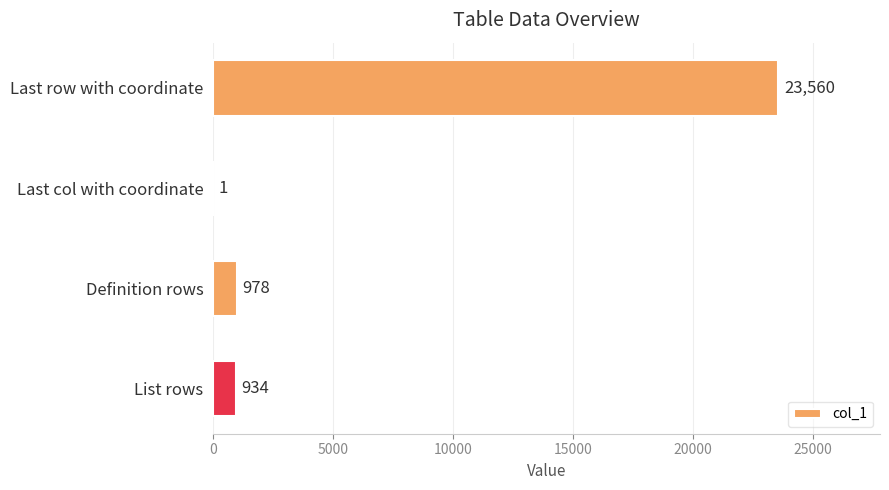

What is the sum of all values?

25473